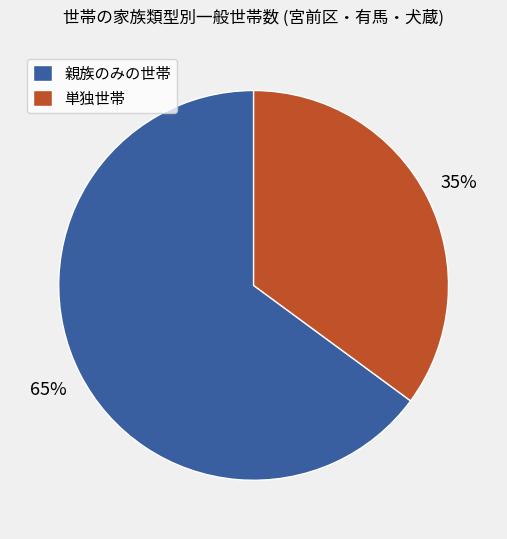

Between 単独世帯 and 親族のみの世帯, which is larger?

親族のみの世帯